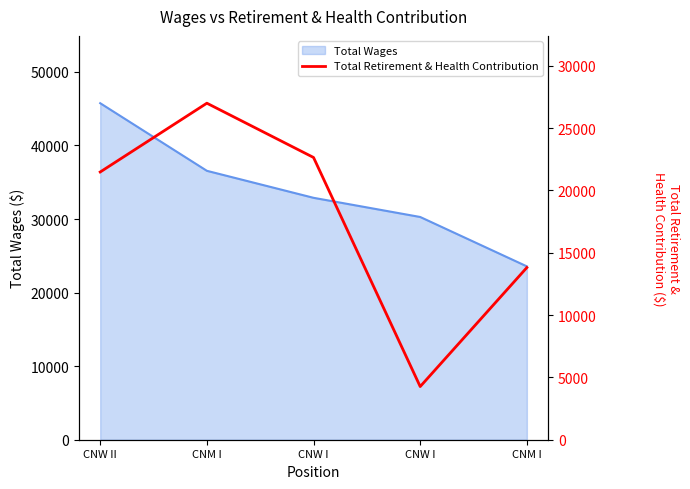

Where is the data nearest to the value 15628?

CNM I